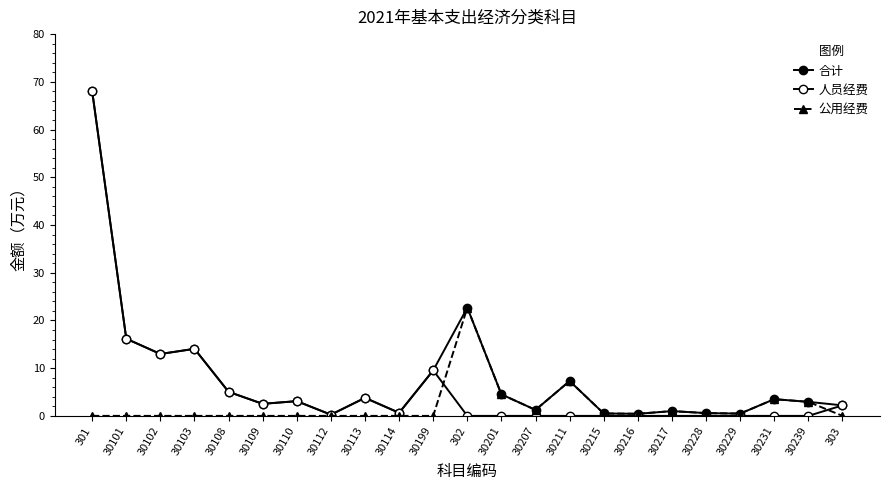

Rank the series at 30231 from lowest to highest value.

人员经费, 合计, 公用经费